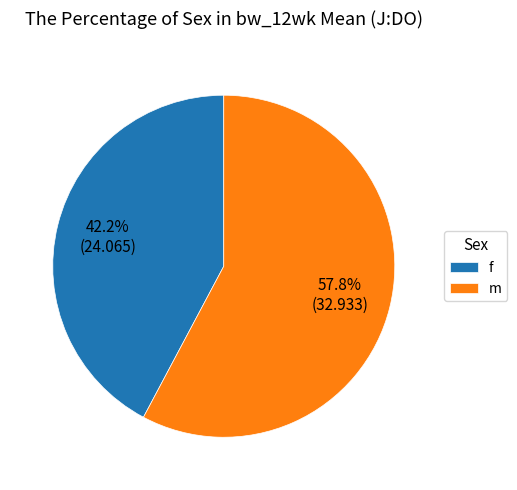

How many segments does this pie chart have?

2